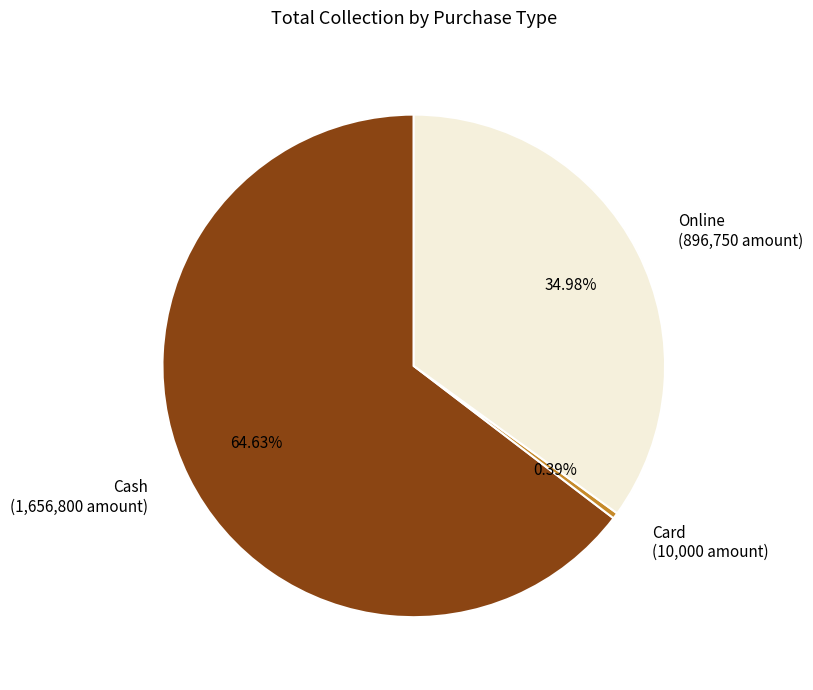

To the nearest percent, what portion does Cash represent?

65%